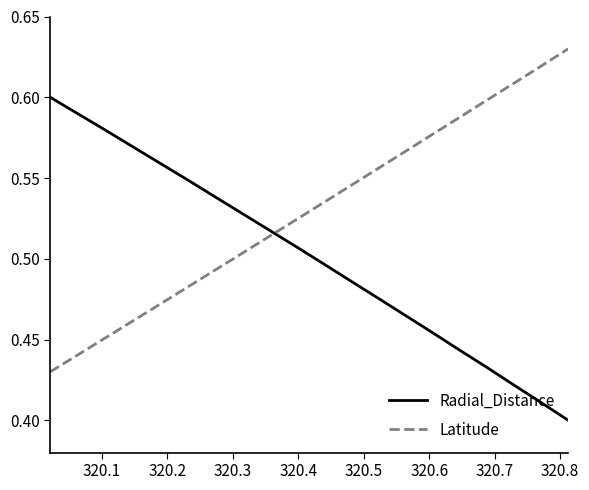

What are all the series names shown in the legend?

Radial_Distance, Latitude